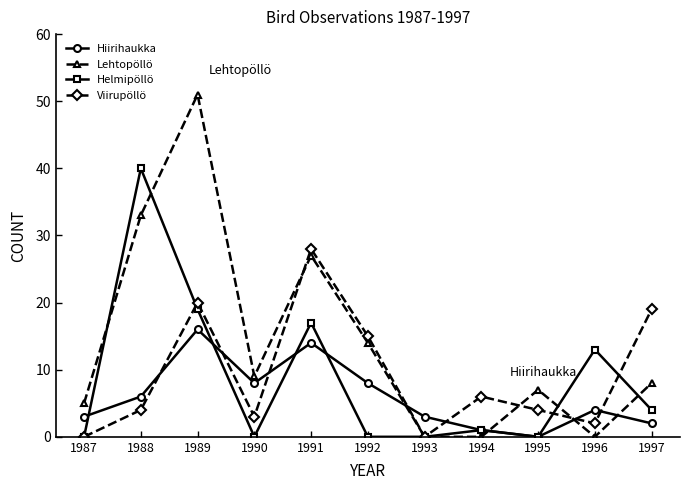

The value of Helmipöllö at 1991 is 24. True or false?

False